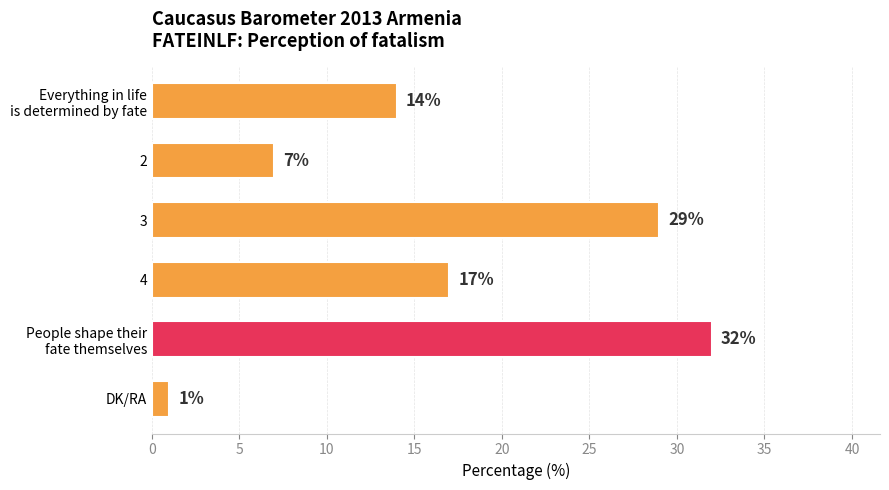

Does the chart contain stacked bars?

No